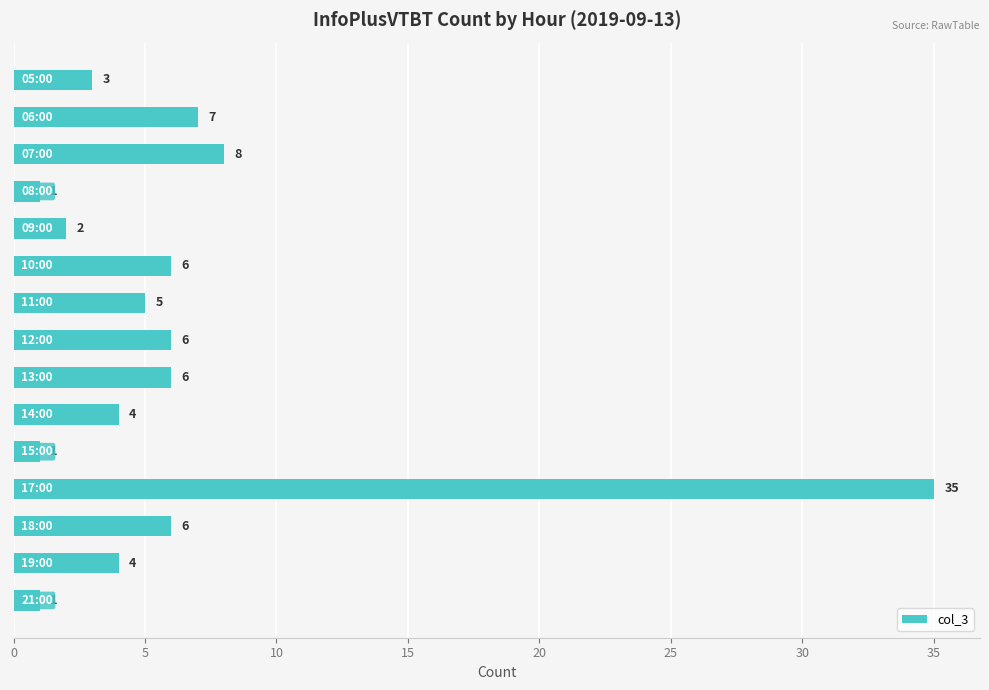

How many bars are there in total?

15